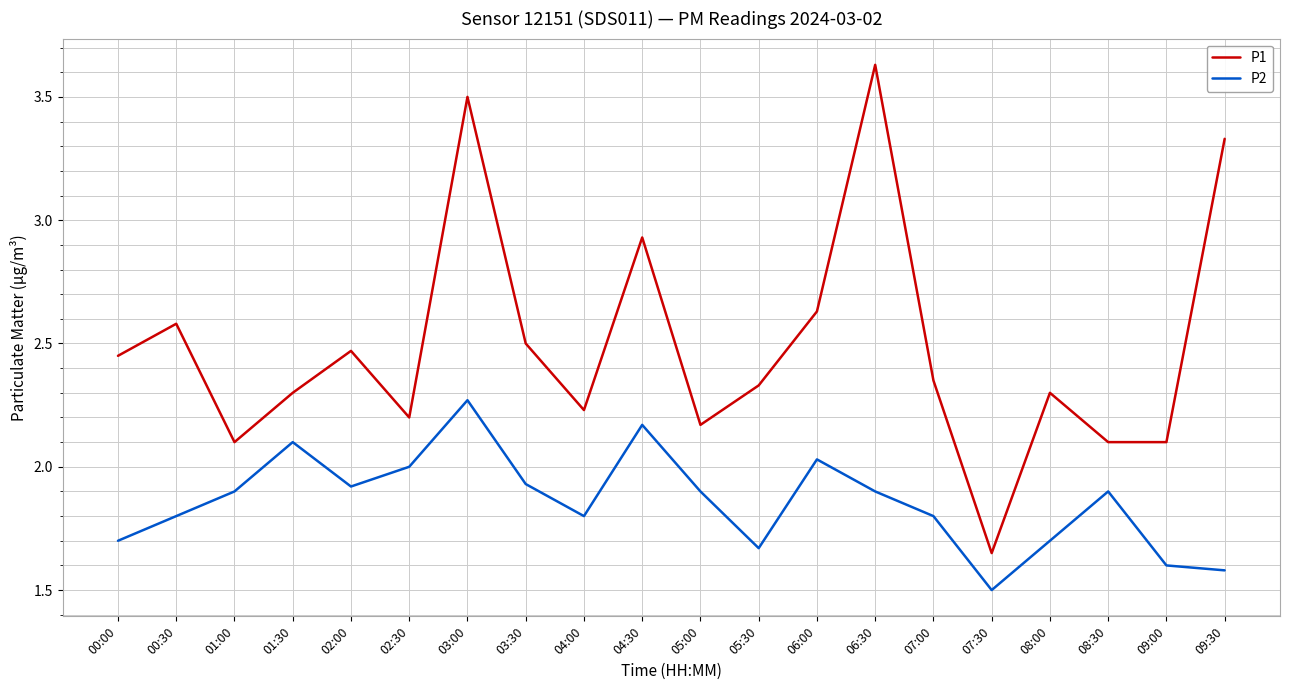

What value does the P1 series have at 09:00?

2.1